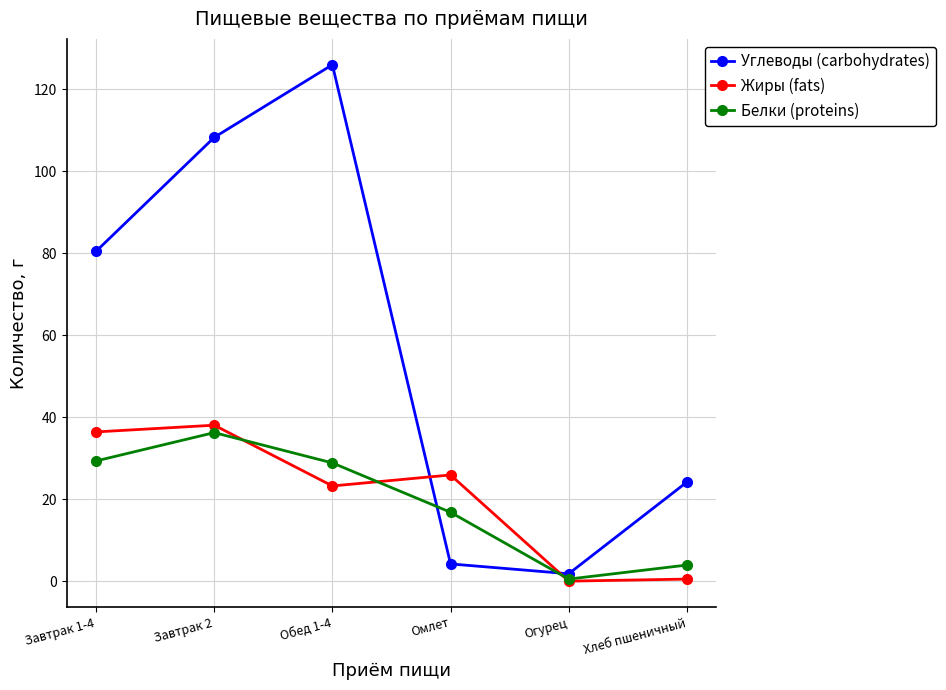

How many values in the Белки (proteins) series are below 28?

3